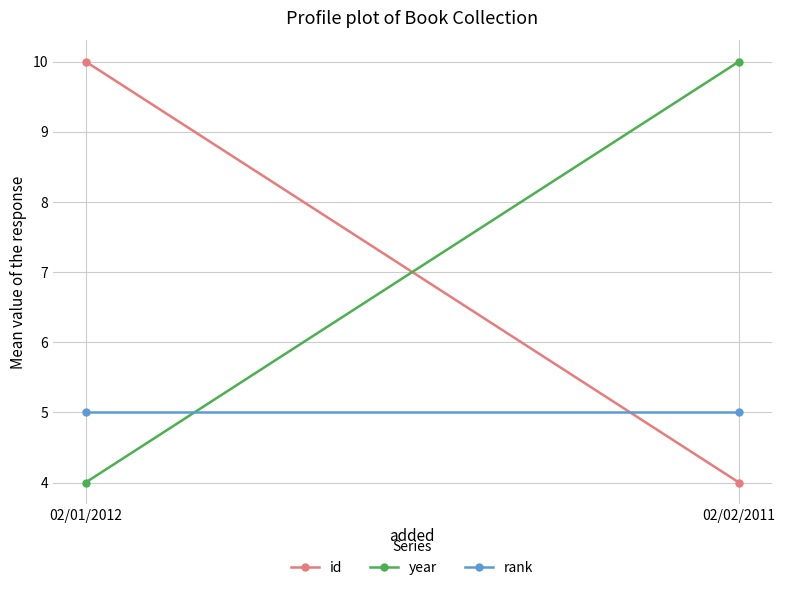

What is the average value of the id series?

7